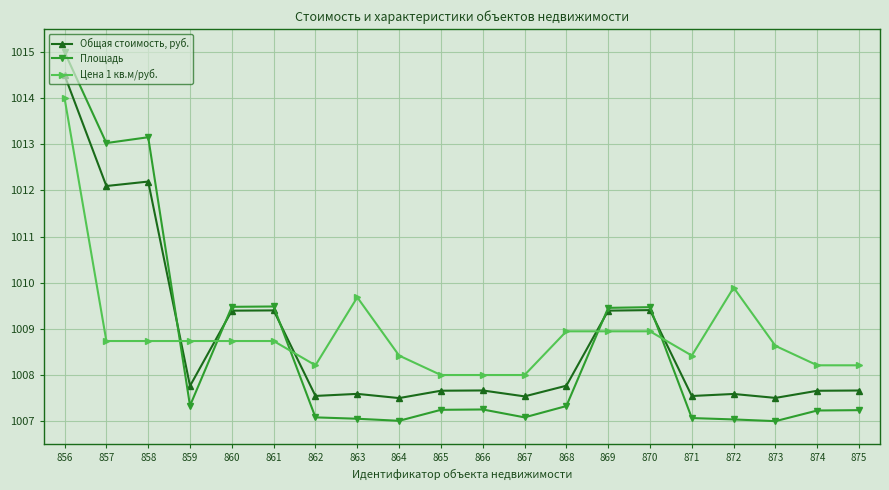

What is the minimum value shown in the chart?

1007.0